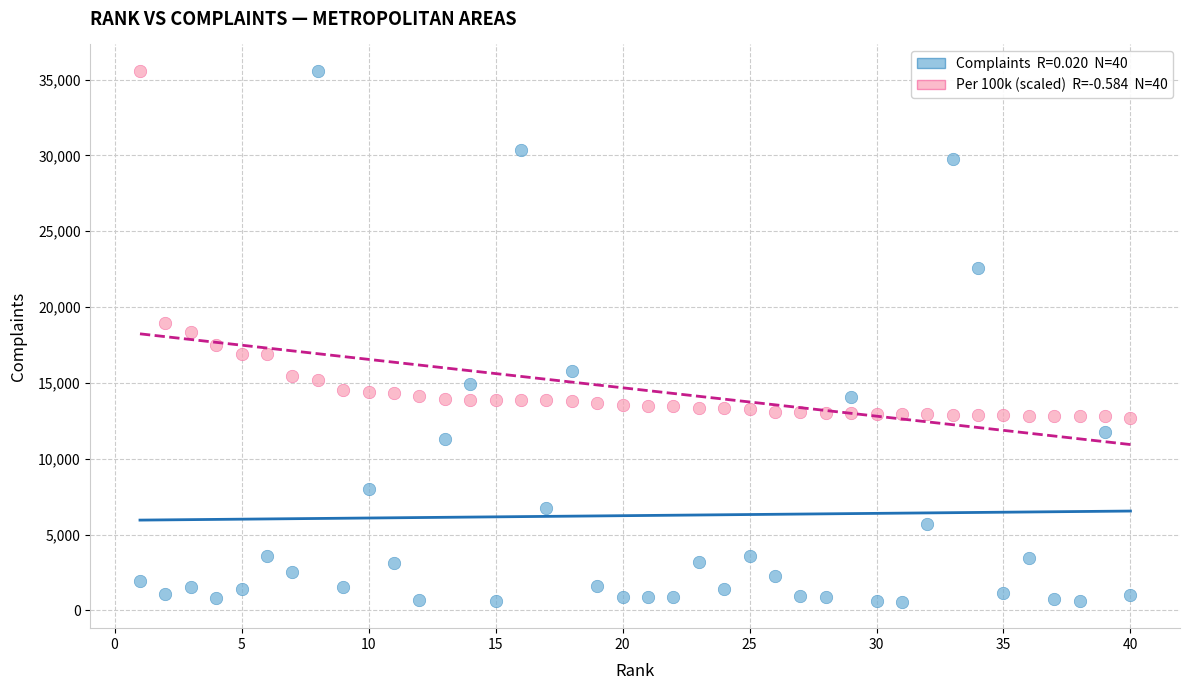

Across all data points, what is the range of X values (max minus min)?

39.0